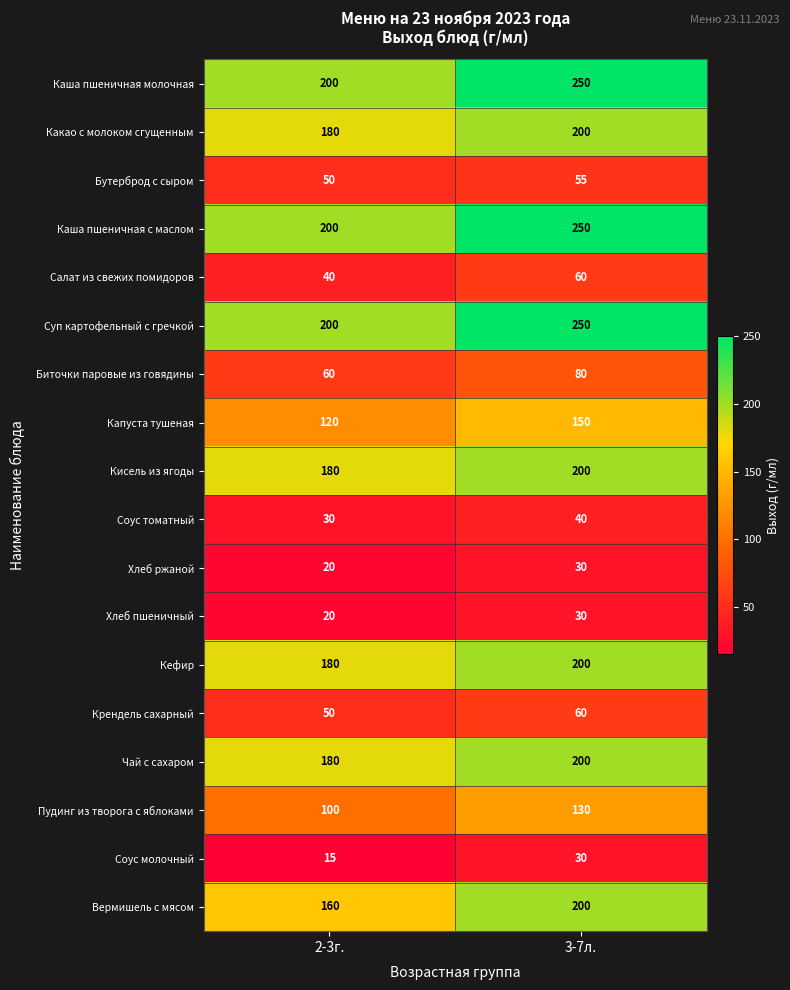

What is the spread (max minus min) of values at 2-3г.?

185